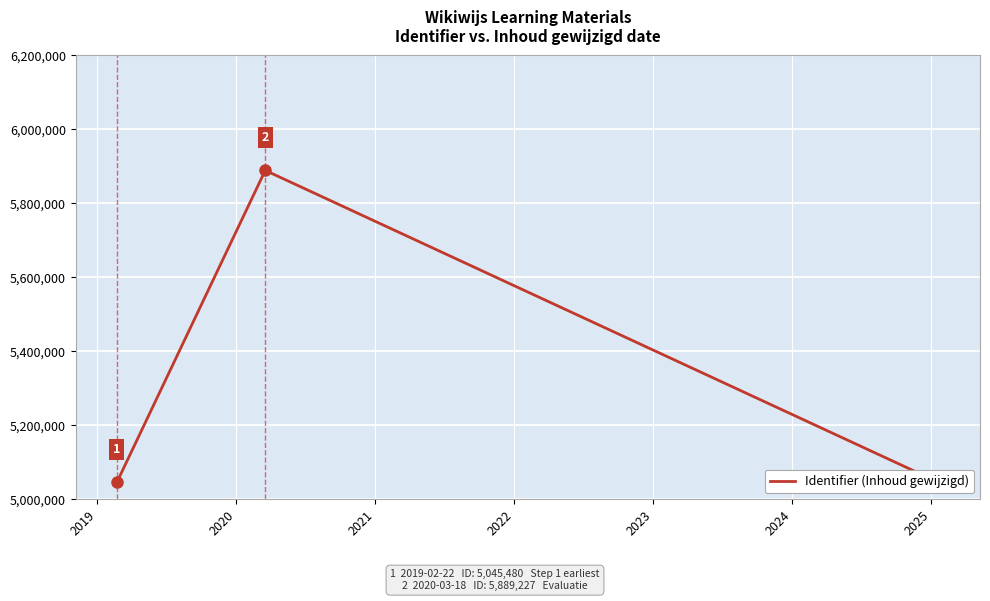

What is the smallest value displayed?

5045477